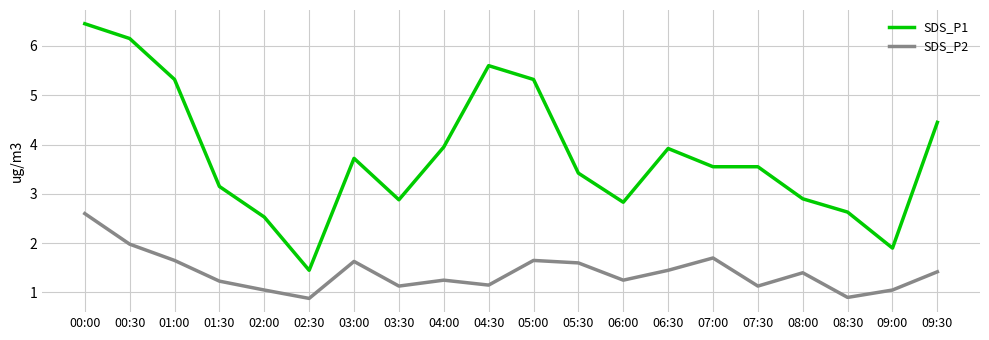

How many values in the SDS_P1 series exceed 3?

13